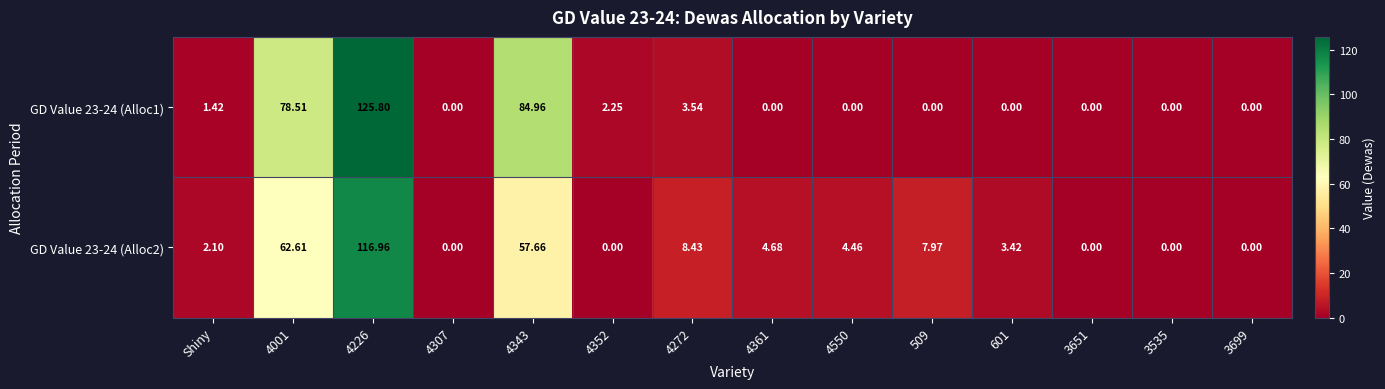

Which series changed the most between 4307 and 601?

GD Value 23-24 (Alloc2)